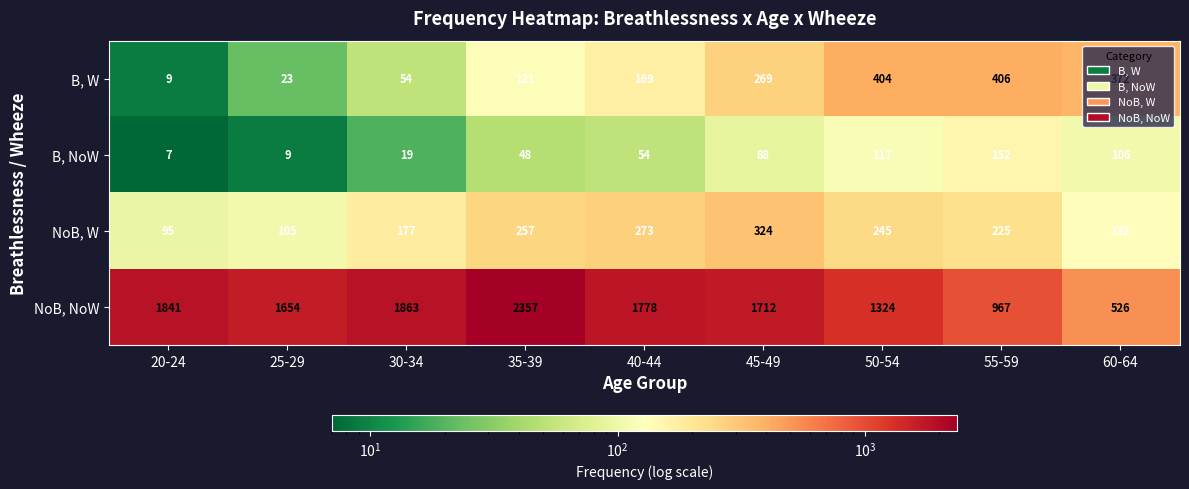

Which series has the widest spread of values?

NoB, NoW